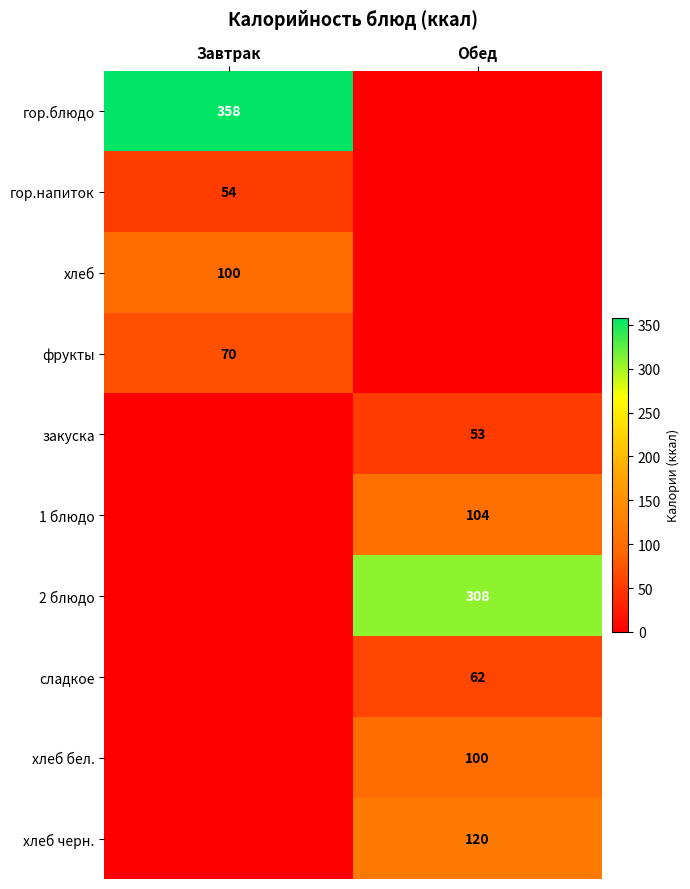

How many categories are shown in the chart?

2